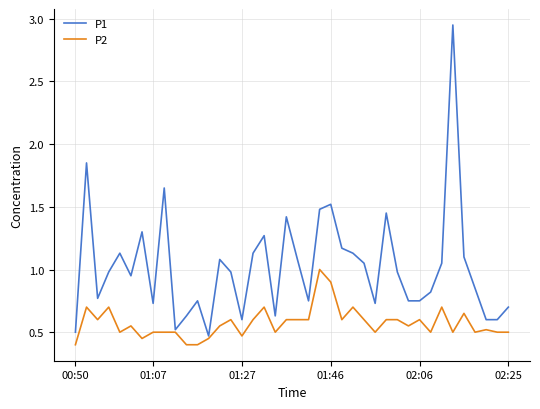

How many lines are shown in the chart?

2